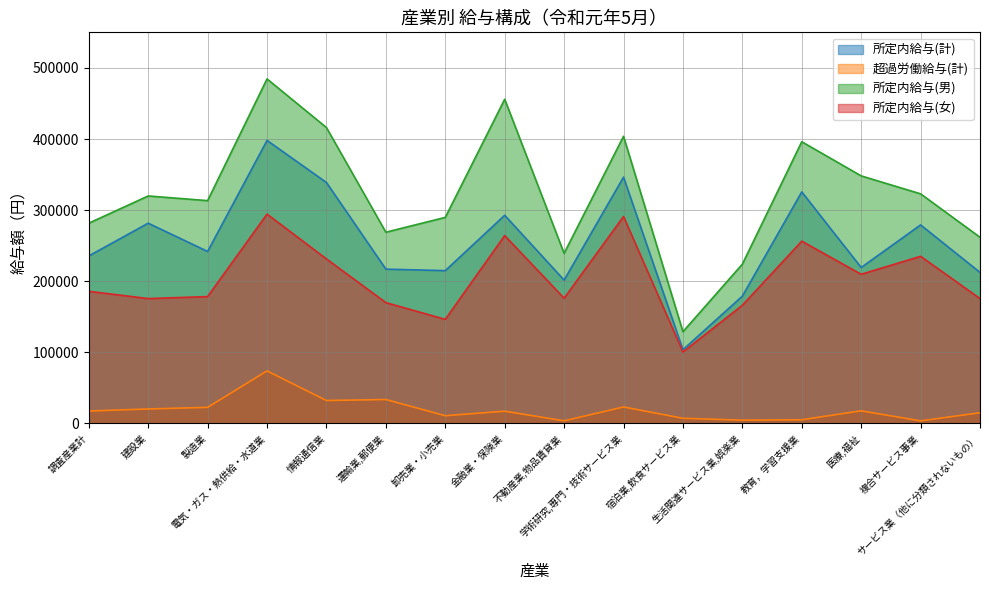

At which label does 所定内給与(計) reach its minimum?

宿泊業,飲食サービス業